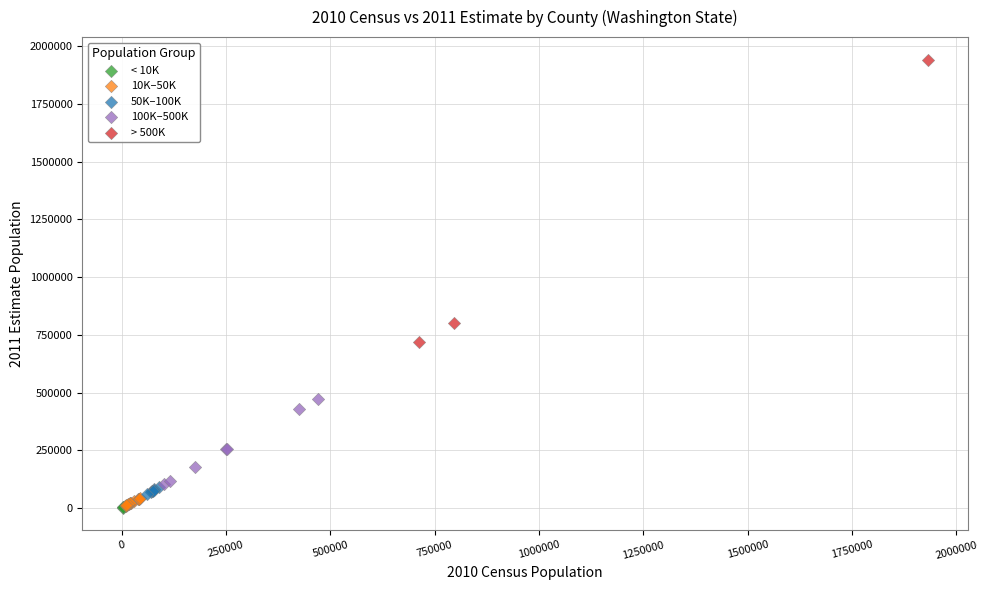

What are all the series names shown in the legend?

< 10K, 10K–50K, 50K–100K, 100K–500K, > 500K